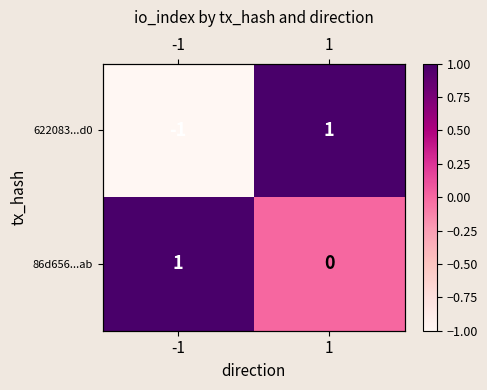

Which series has the largest range (max minus min)?

622083...d0